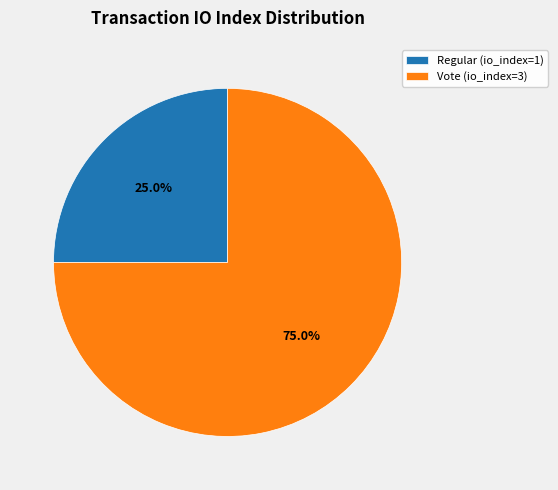

Count the number of slices in the pie.

2